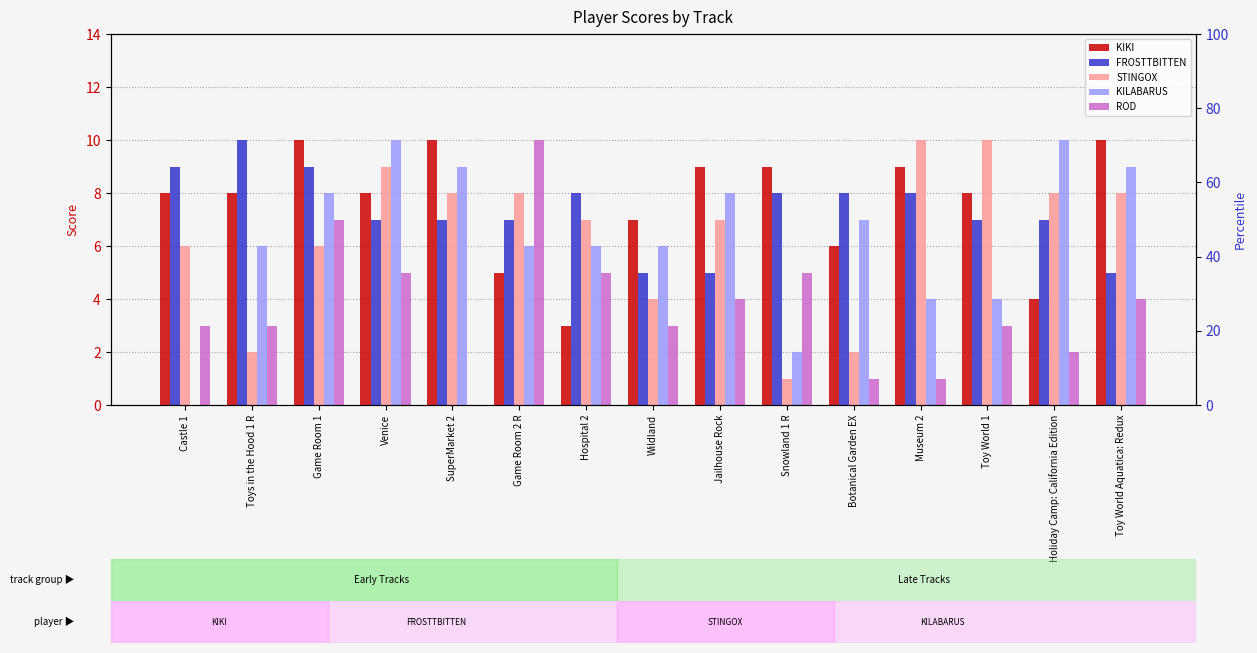

Read the KIKI value at Toy World Aquatica: Redux.

10